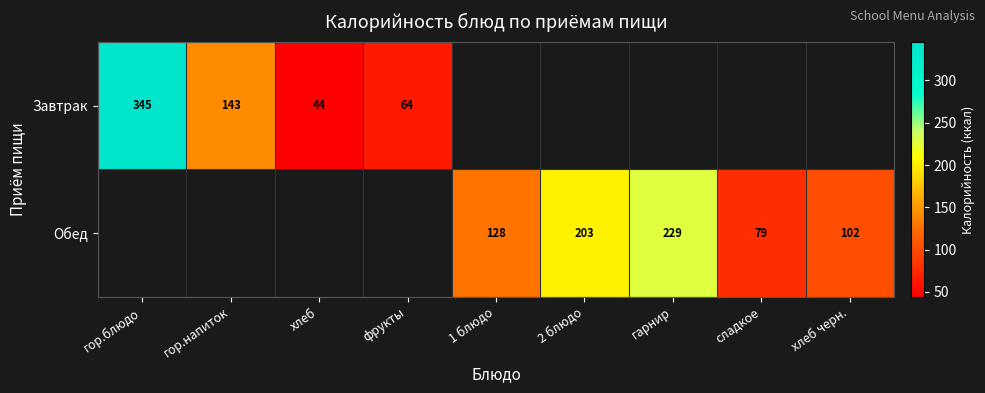

The Обед series shows 52.1 at сладкое. True or false?

False